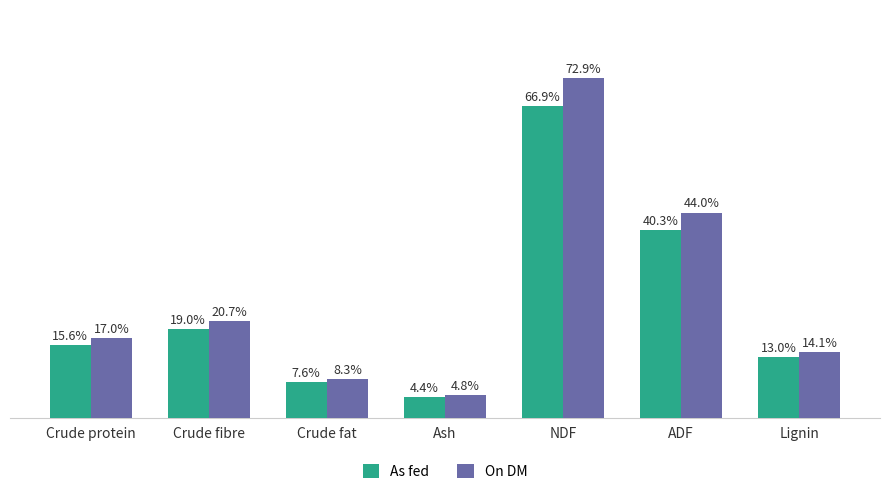

At which label does As fed reach its peak?

NDF